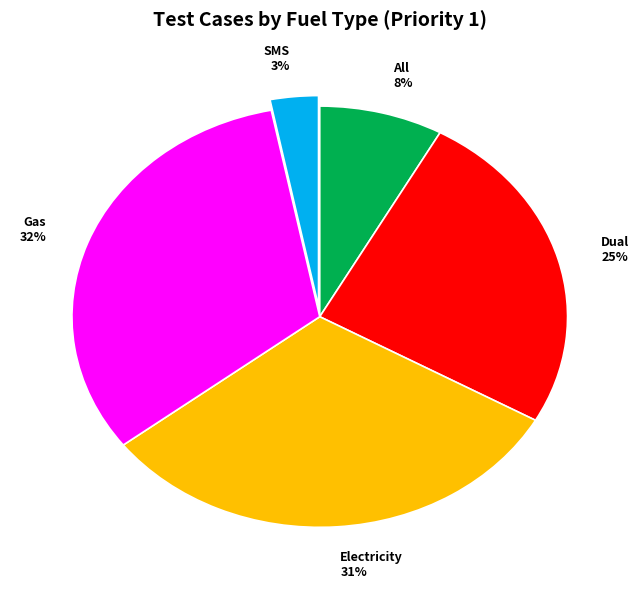

To the nearest percent, what is the average slice percentage?

20%